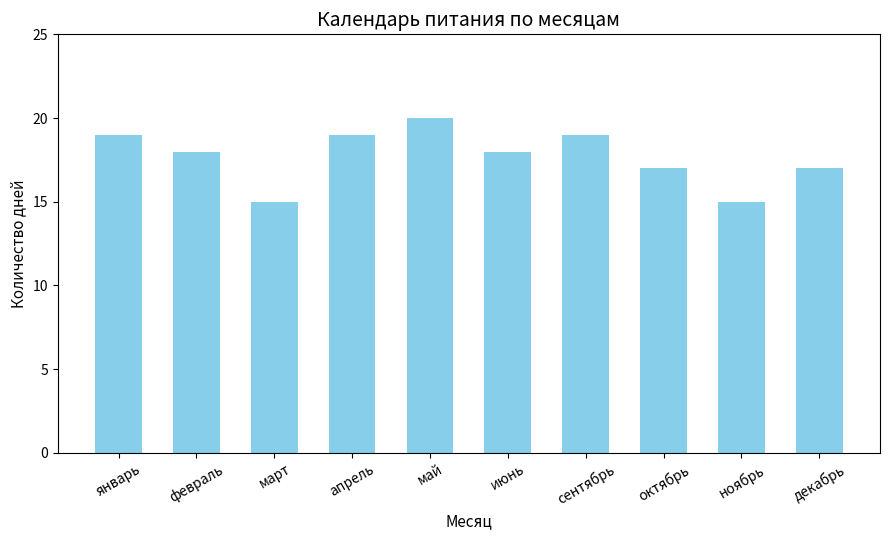

Reading left to right, transcribe all the data shown in this chart.

январь=19	февраль=18	март=15	апрель=19	май=20	июнь=18	сентябрь=19	октябрь=17	ноябрь=15	декабрь=17